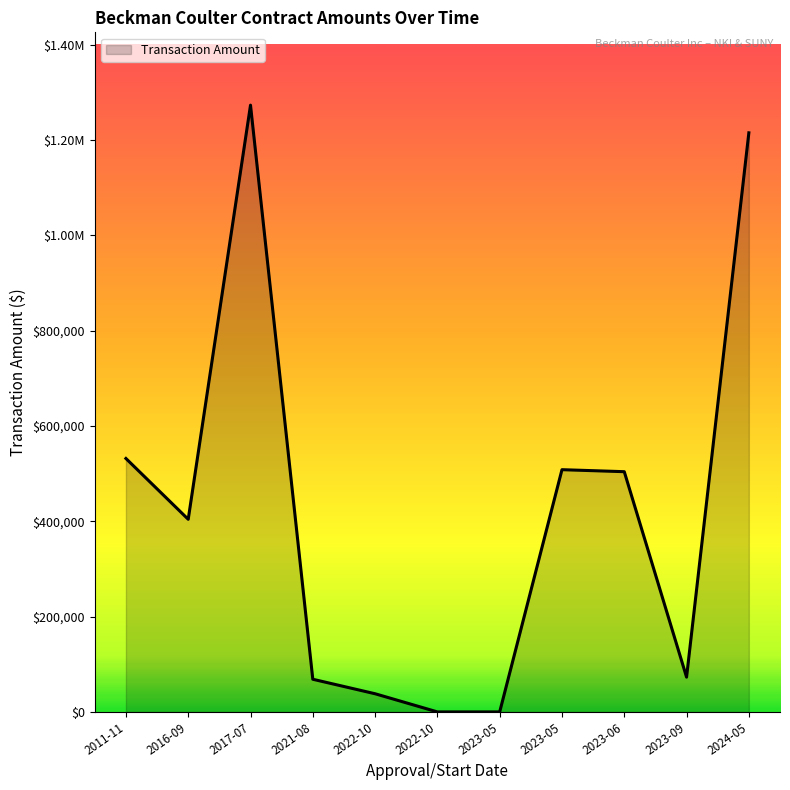

What is the value of the 2nd point from the left?

404107.8